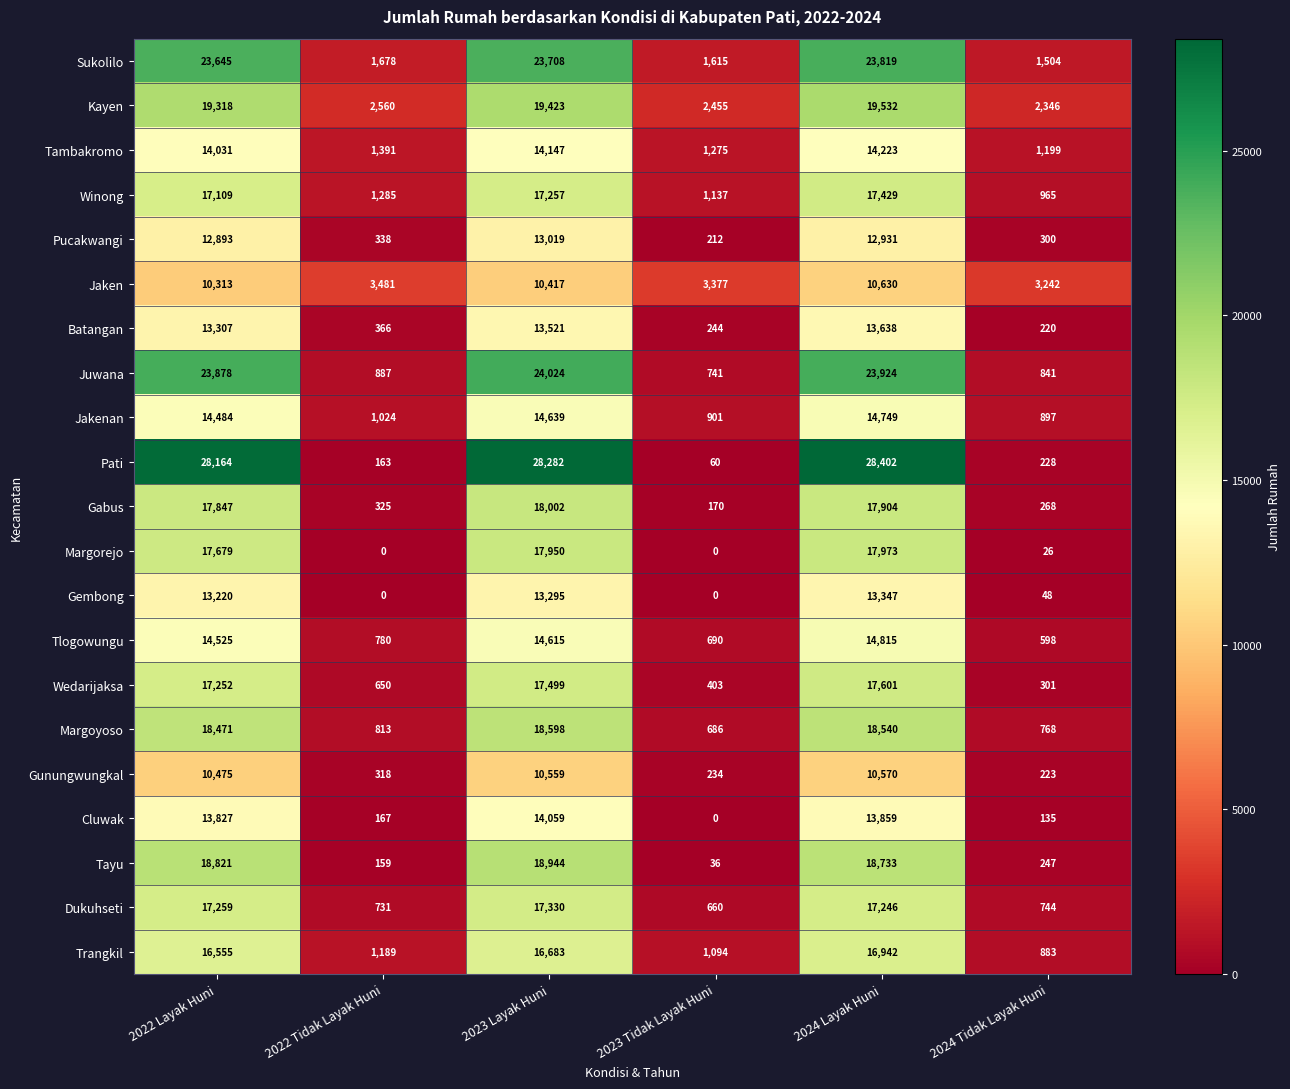

At how many categories does at least one series exceed 16674?

3